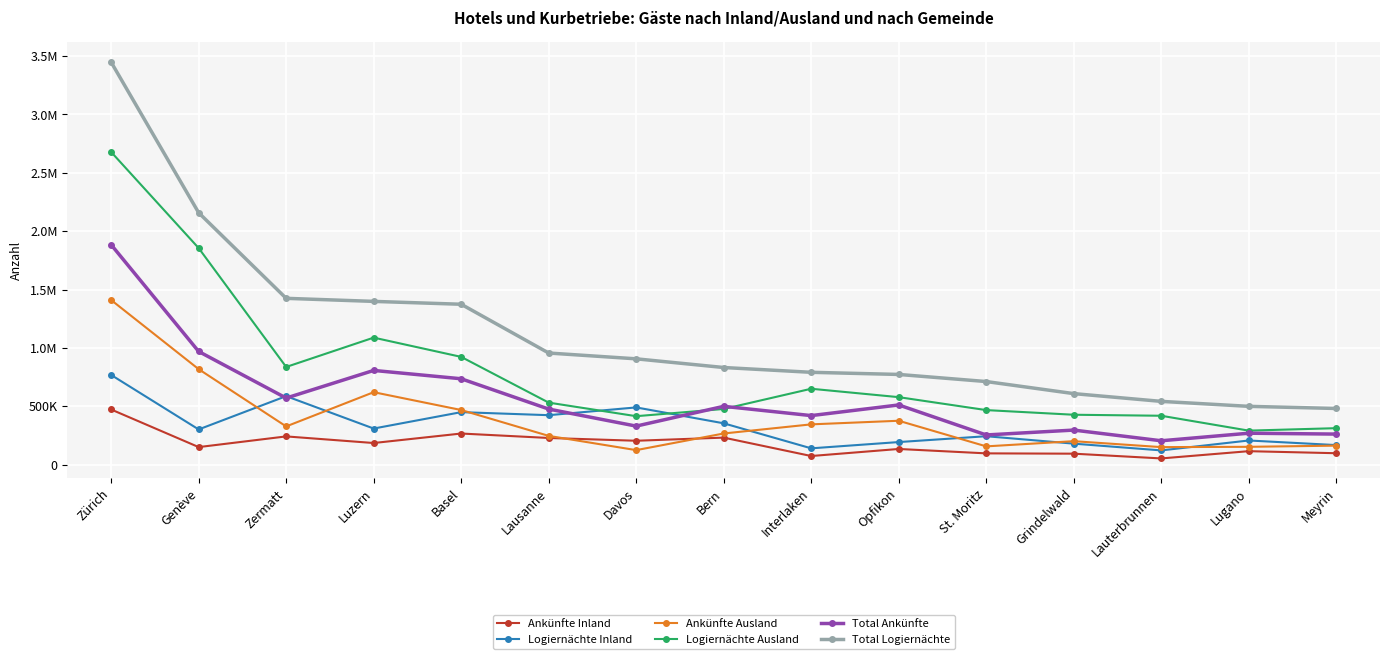

Which label corresponds to the smallest value in the chart?

Lauterbrunnen